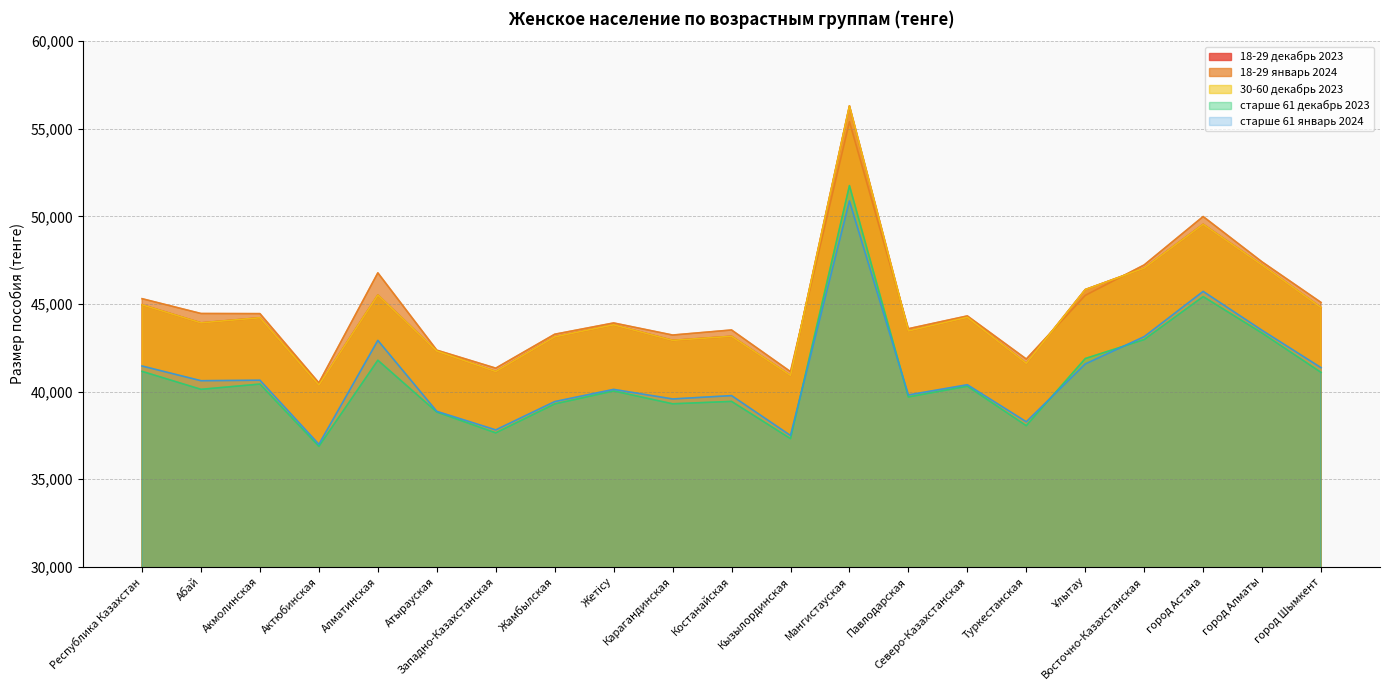

Where is the first local minimum for 18-29 январь 2024?

Актюбинская